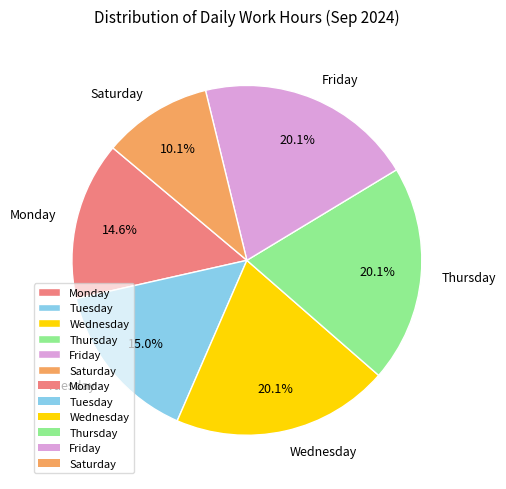

To the nearest percent, what is the average slice percentage?

17%